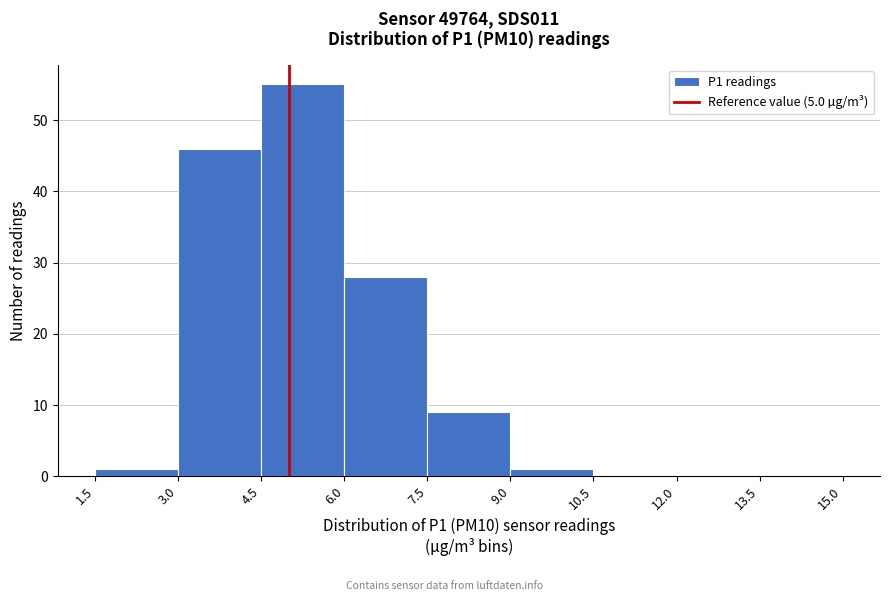

Which range on the x-axis has the tallest bar?

4.5 to 6.0